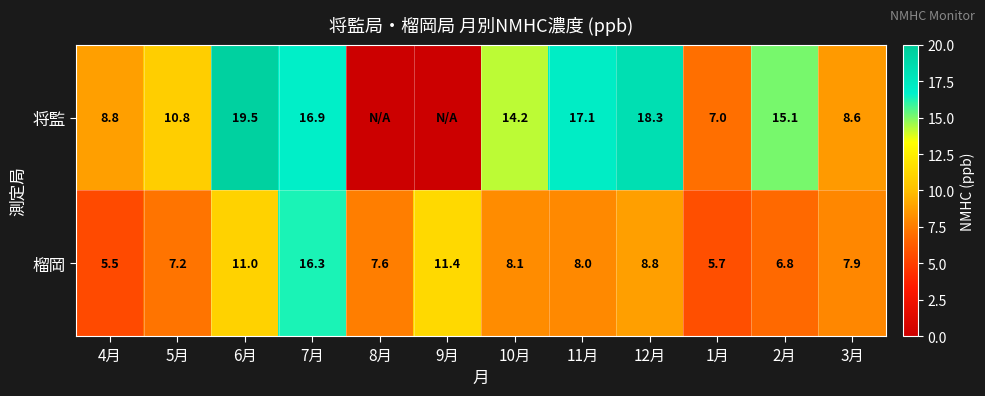

The 榴岡 series shows 16.3 at 6月. True or false?

False